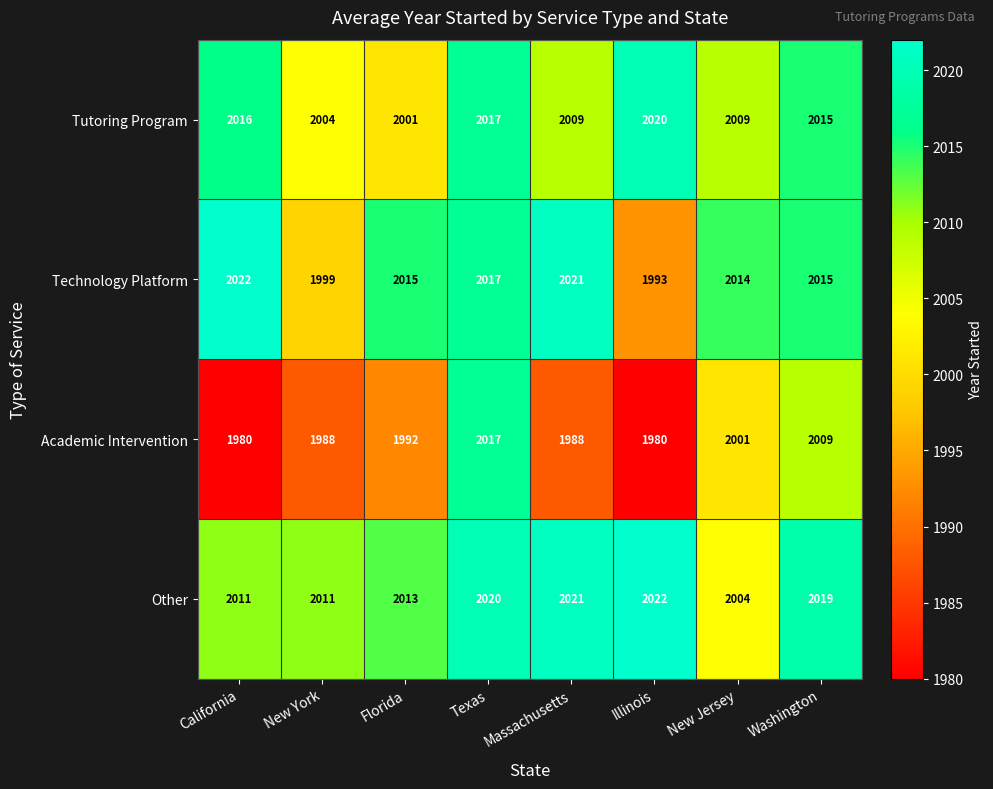

What is the sum of the Tutoring Program values at Florida and Washington?

4016